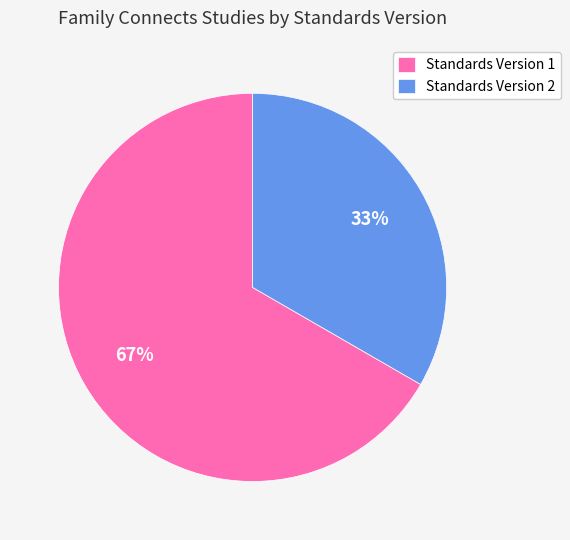

How many segments does this pie chart have?

2